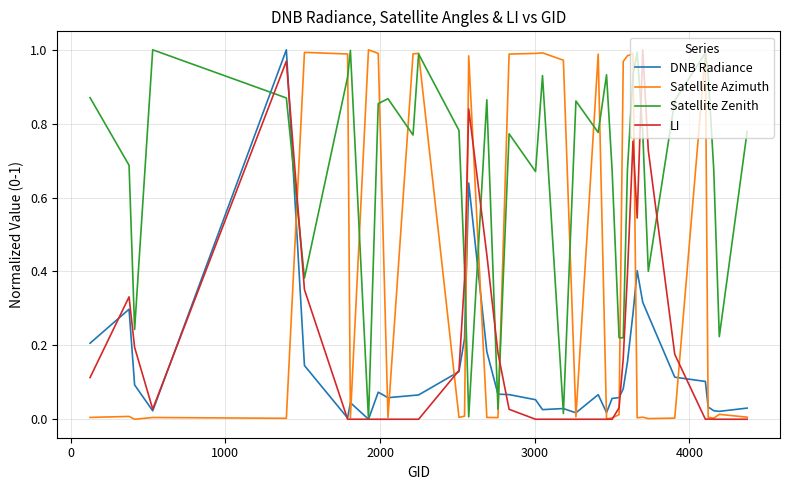

How many lines are shown in the chart?

4